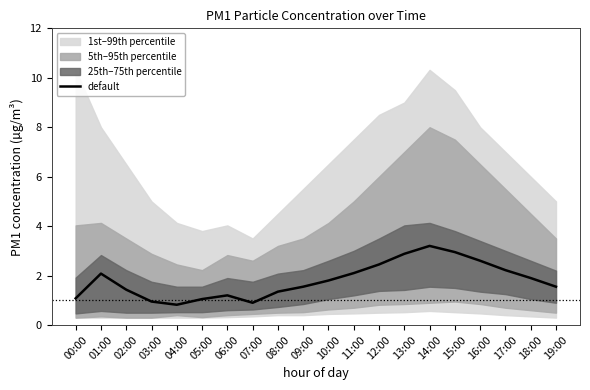

Where does the data first go above 1?

00:00